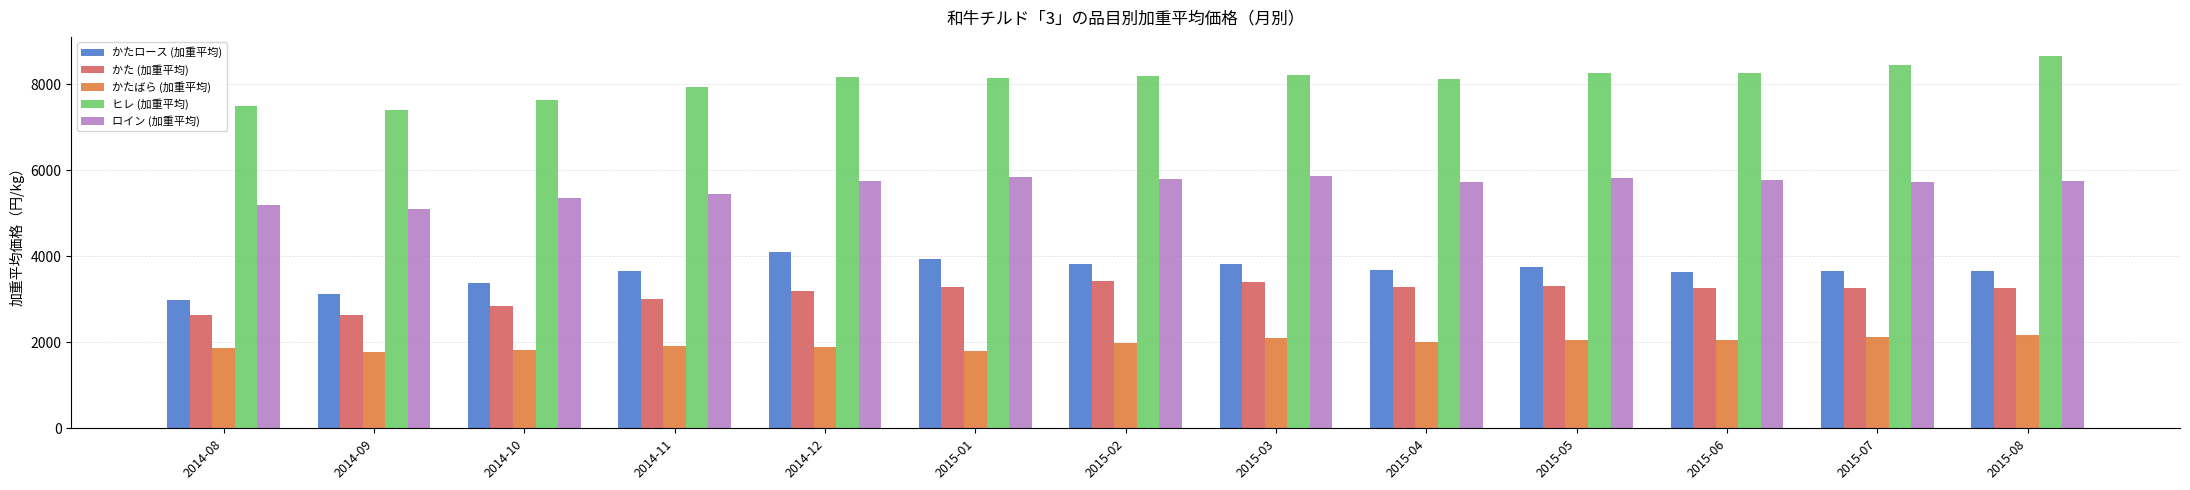

How many groups of bars are there?

13